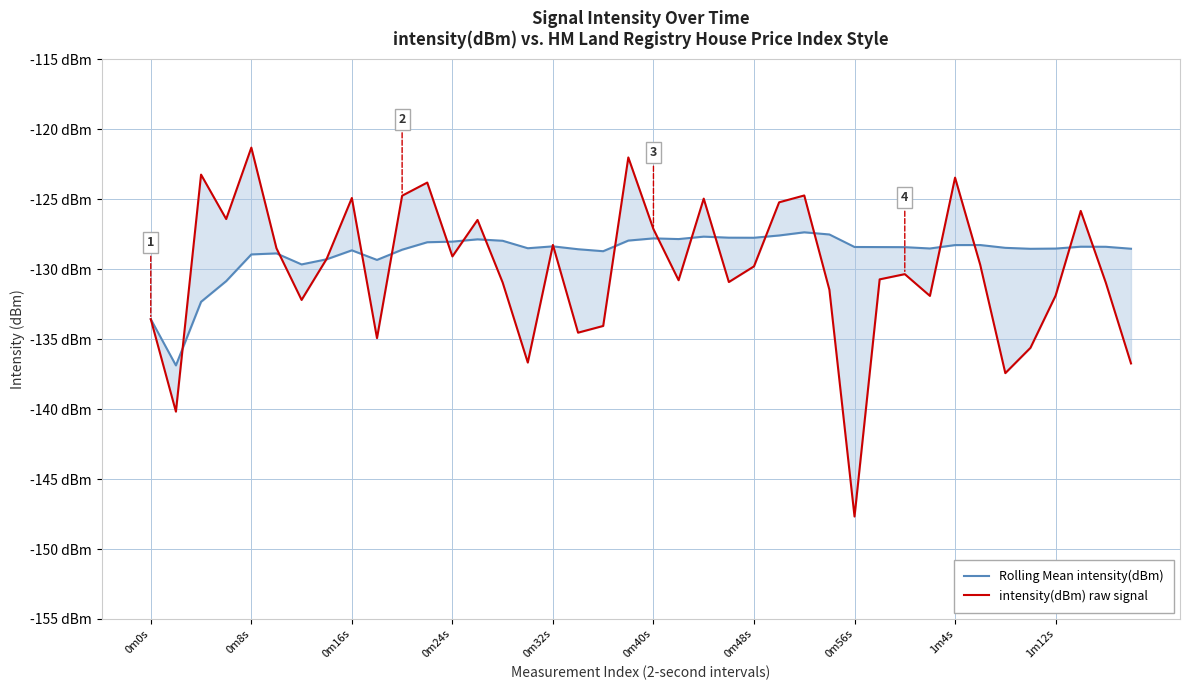

What is the value of the Rolling Mean intensity(dBm) point at the 27th from the left?

-127.4